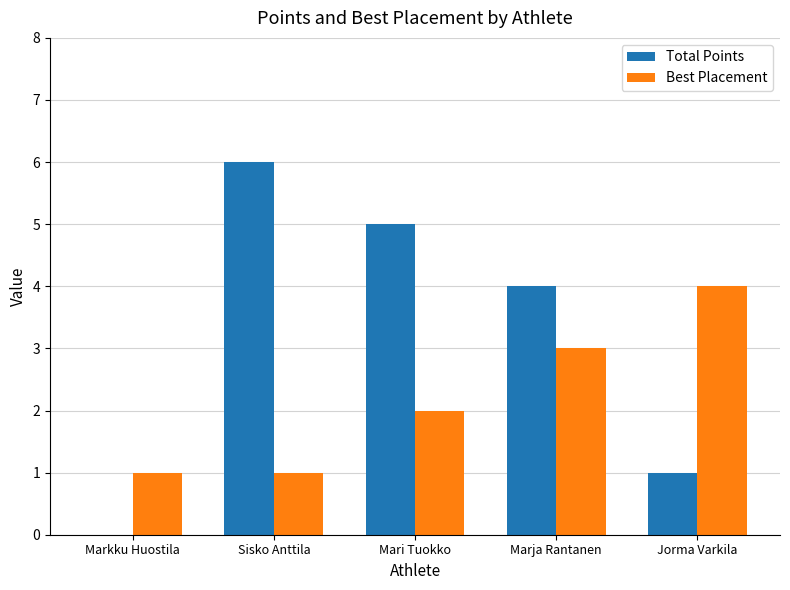

What is the sum of all Total Points values?

16